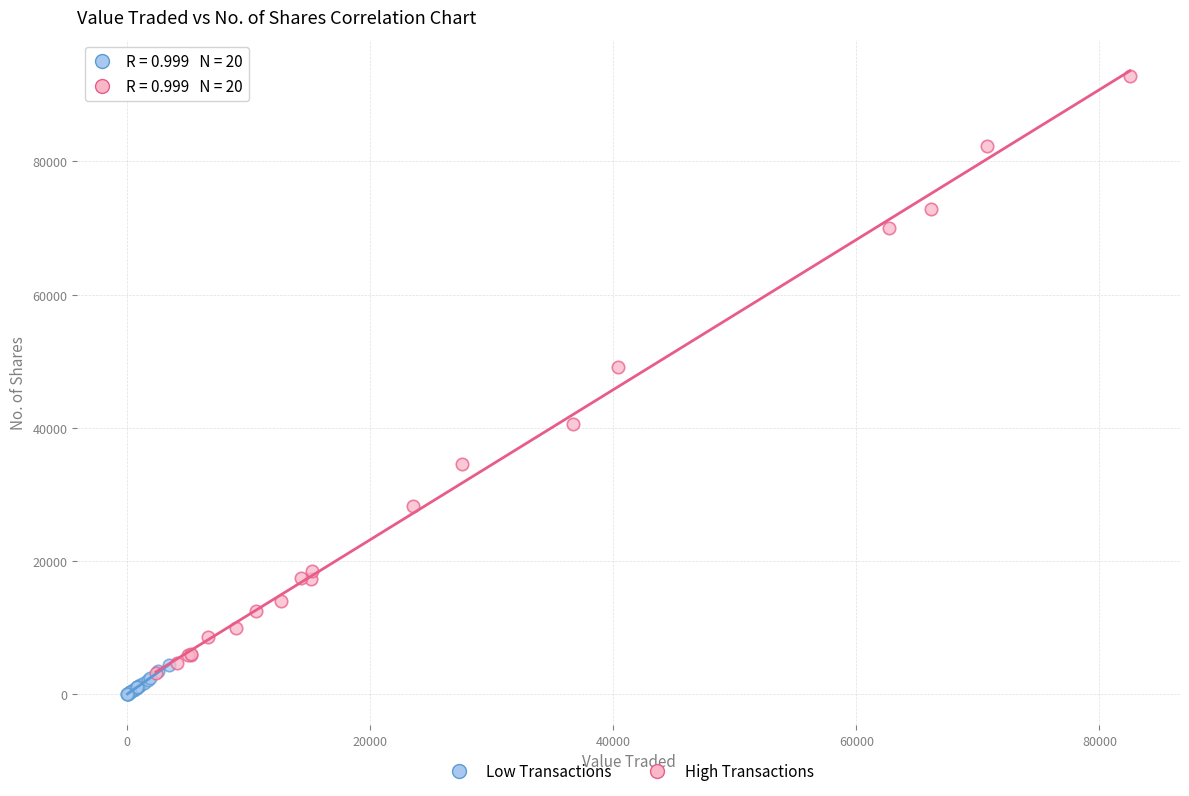

Which series has the widest spread of Y values?

High Transactions